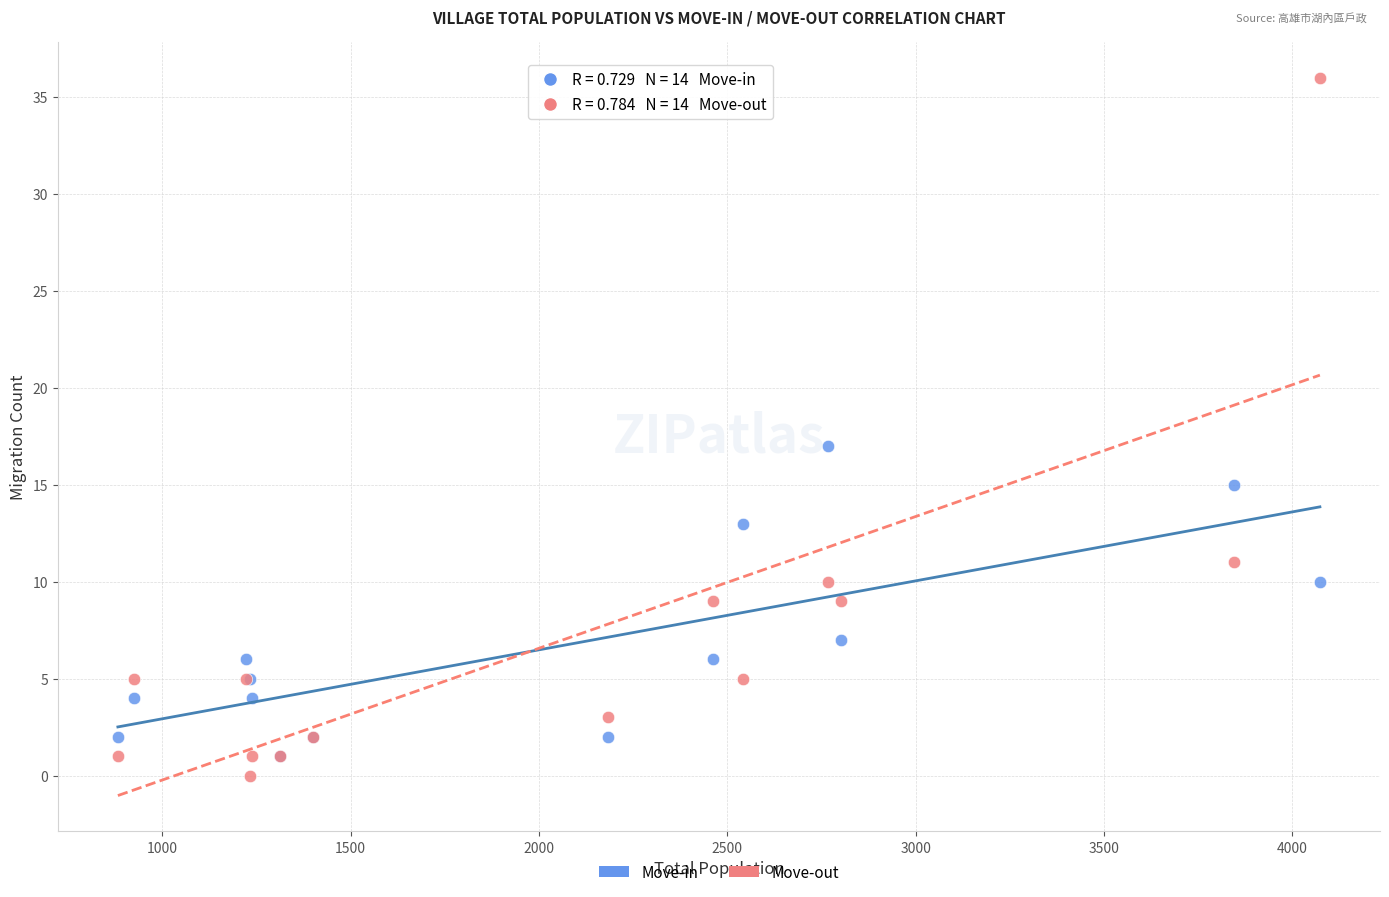

In the Move-out series, what Y value is closest to 18?

11